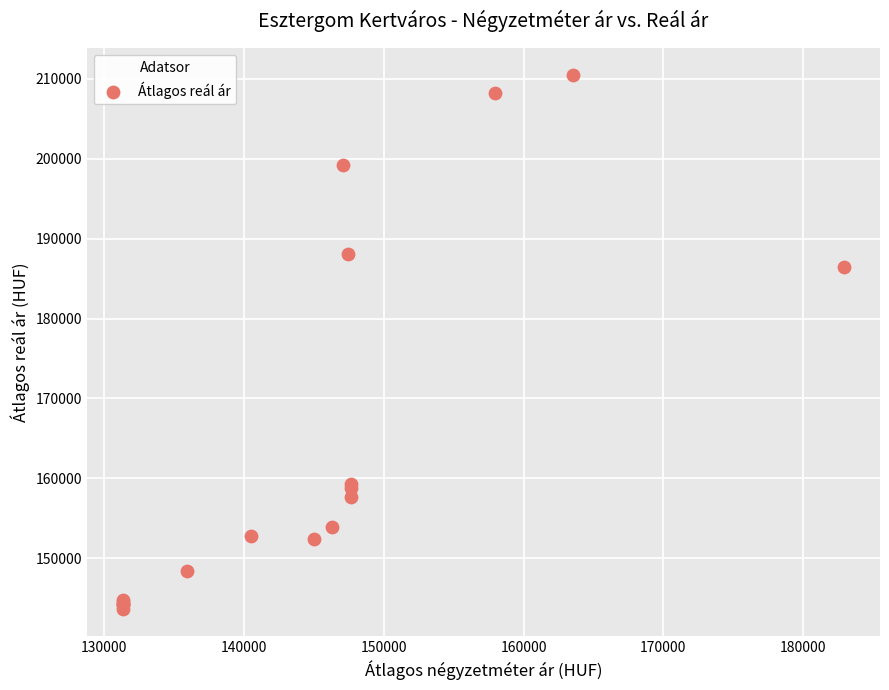

What Y value in the scatter plot is closest to 177075?

186509